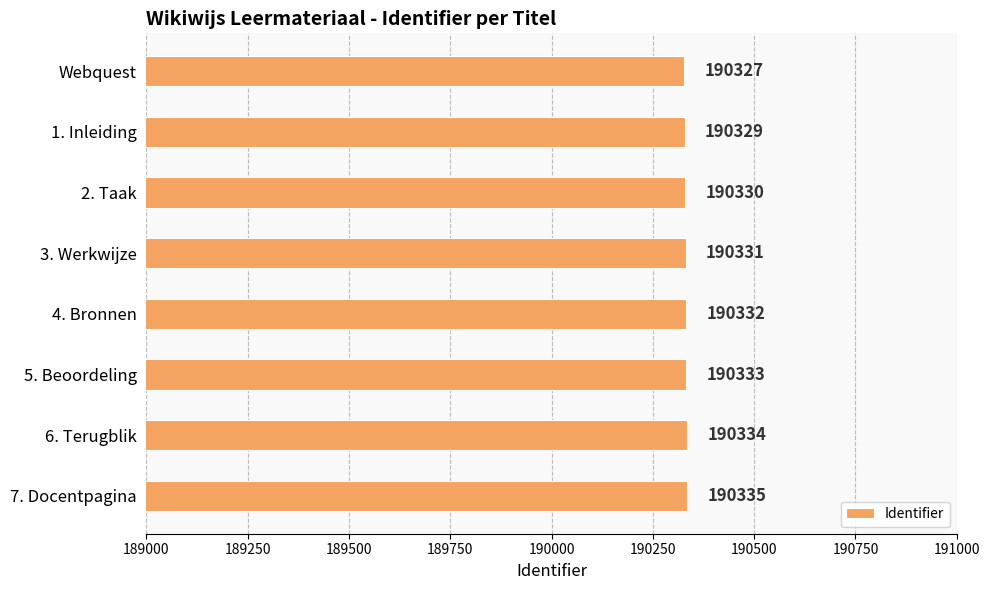

Rank the categories by value from lowest to highest.

Webquest, 1. Inleiding, 2. Taak, 3. Werkwijze, 4. Bronnen, 5. Beoordeling, 6. Terugblik, 7. Docentpagina